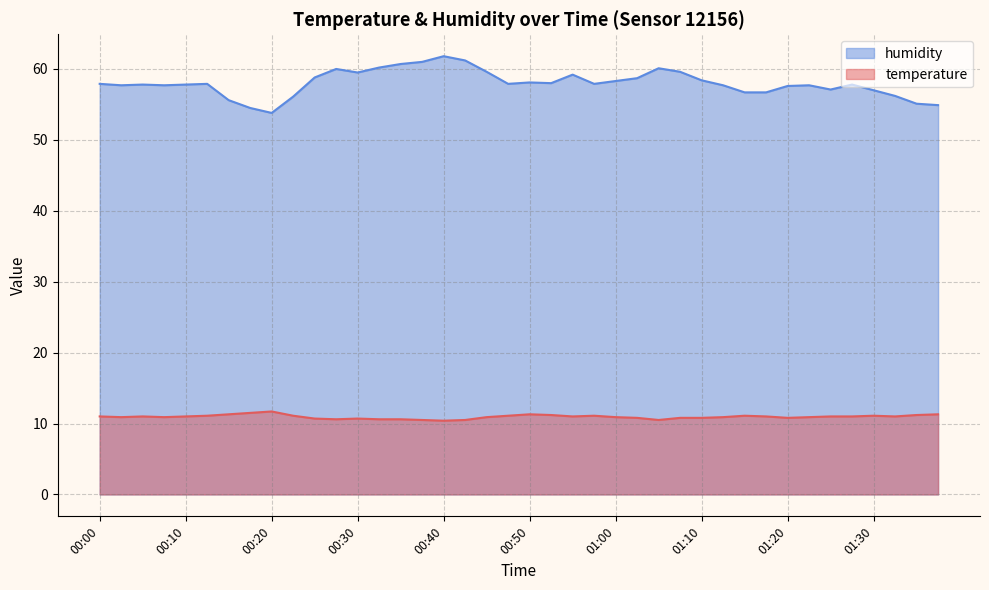

True or false: humidity and temperature cross at least once.

False